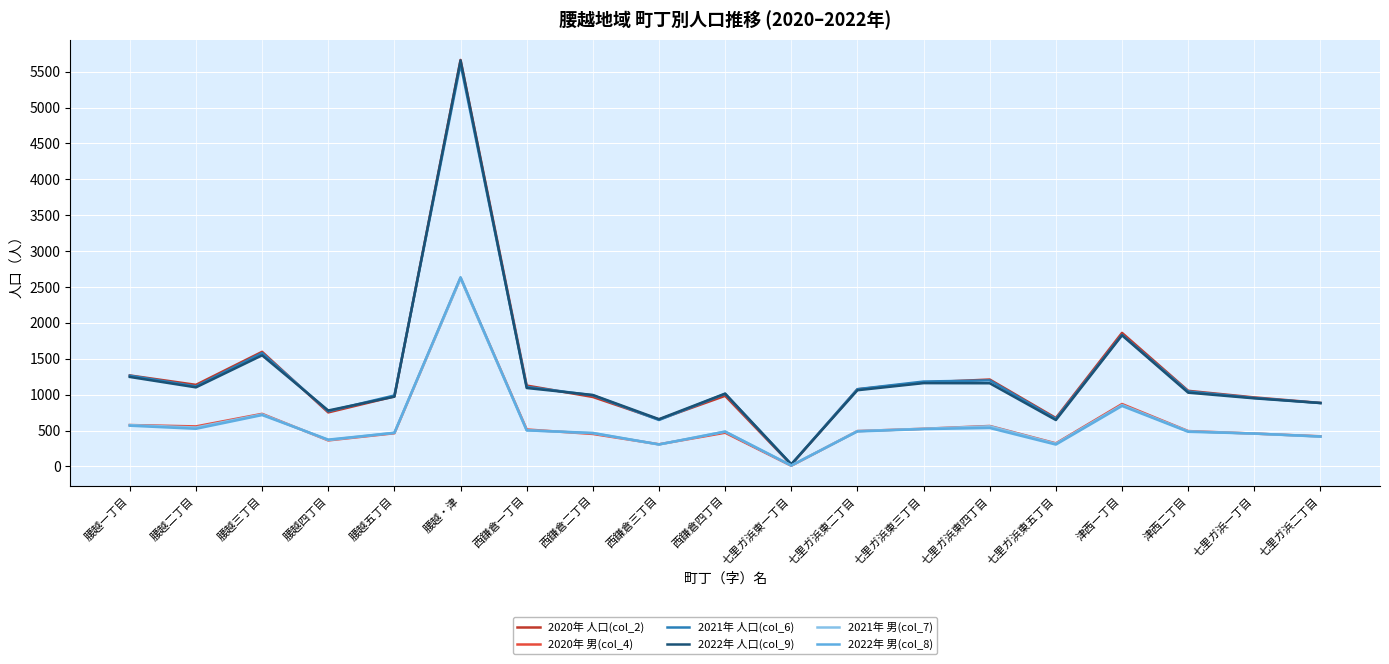

What is the average value of the 2022年 人口(col_9) series?

1253